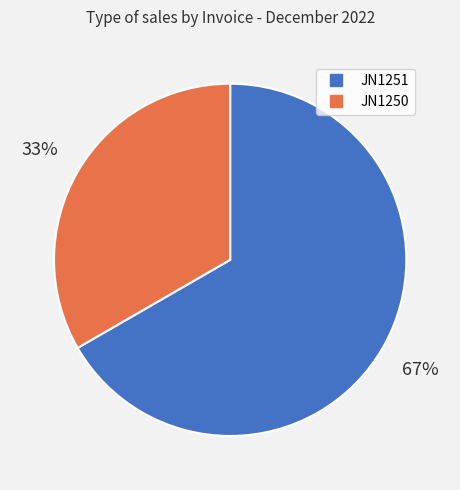

Combined, do JN1251 and JN1250 account for over 50%?

Yes